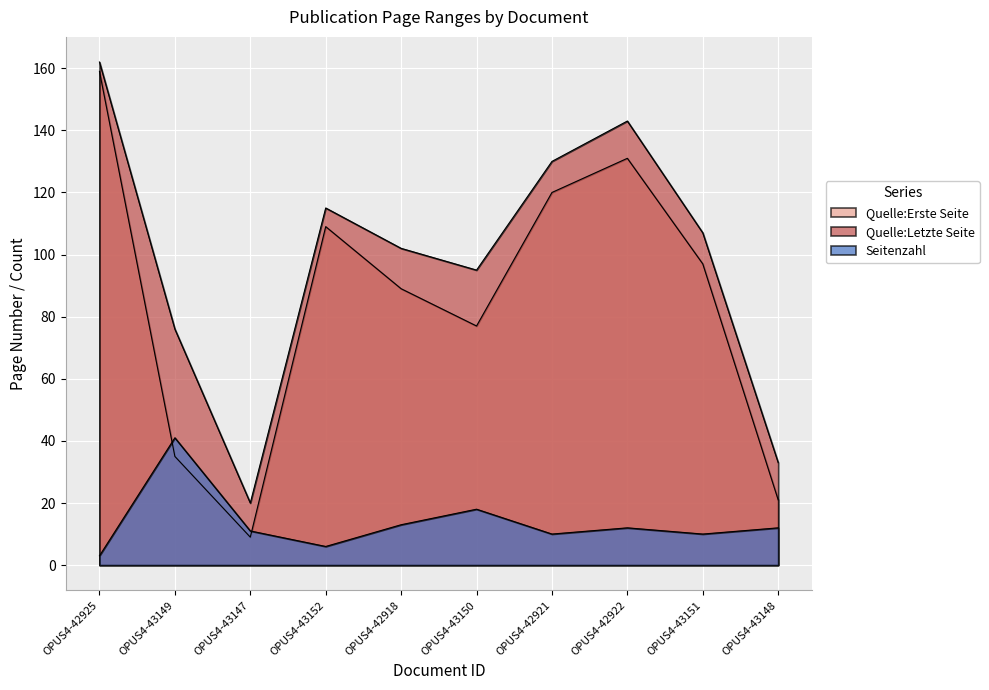

What is the value of the Quelle:Letzte Seite point at the 1st from the left?

162